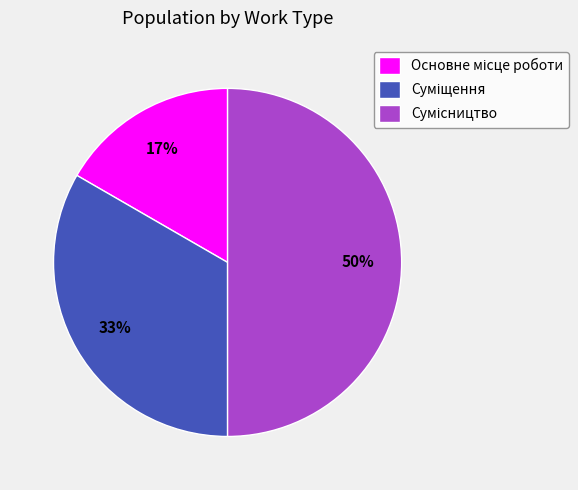

To the nearest percent, what is the difference between the largest and smallest slice percentages?

33%